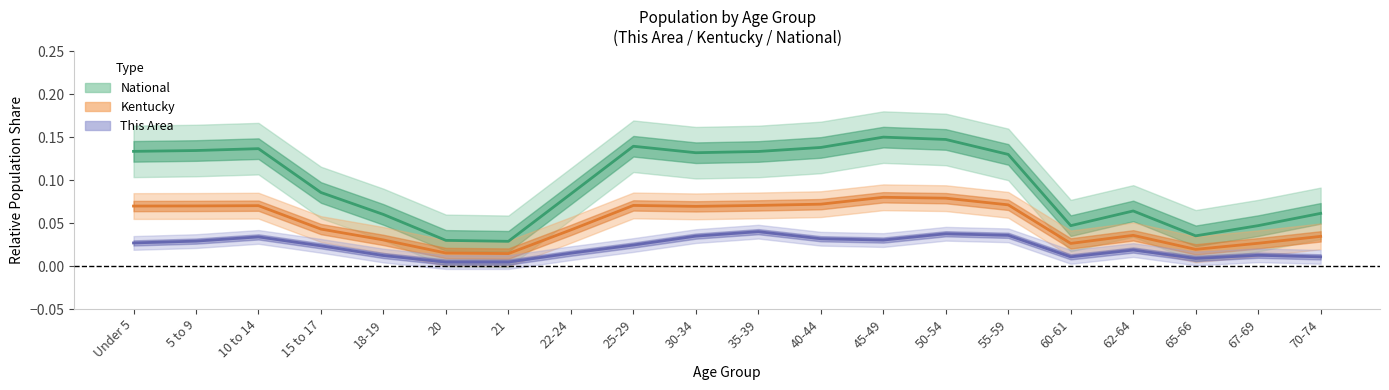

Reading left to right, transcribe all the data shown in this chart.

This Area: 0.0	0.0	0.0	0.0	0.0	0.0	0.0	0.0	0.0	0.0	0.0	0.0	0.0	0.0	0.0	0.0	0.0	0.0	0.0	0.0
Kentucky: 0.1	0.1	0.1	0.0	0.0	0.0	0.0	0.0	0.1	0.1	0.1	0.1	0.1	0.1	0.1	0.0	0.0	0.0	0.0	0.0
National: 0.1	0.1	0.1	0.1	0.1	0.0	0.0	0.1	0.1	0.1	0.1	0.1	0.1	0.1	0.1	0.0	0.1	0.0	0.0	0.1